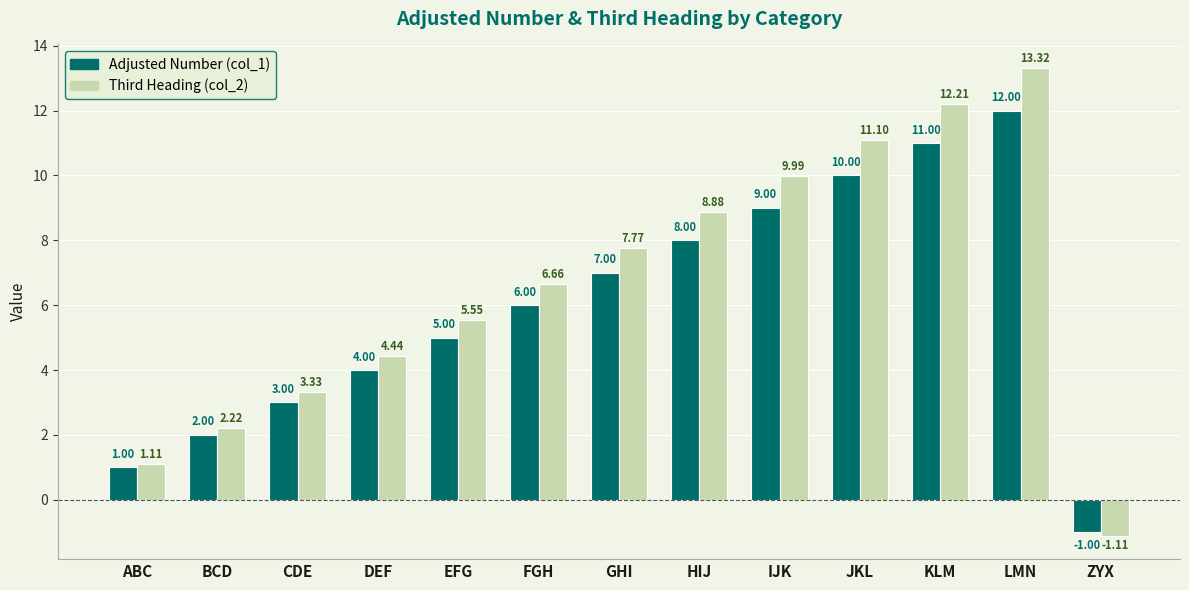

What is the total value across all series at ZYX?

-2.1